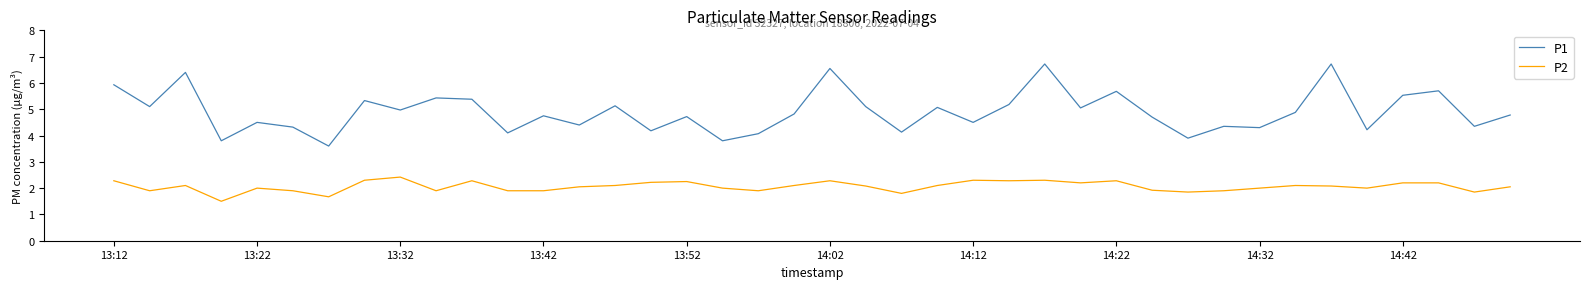

What is the minimum value shown in the chart?

1.5